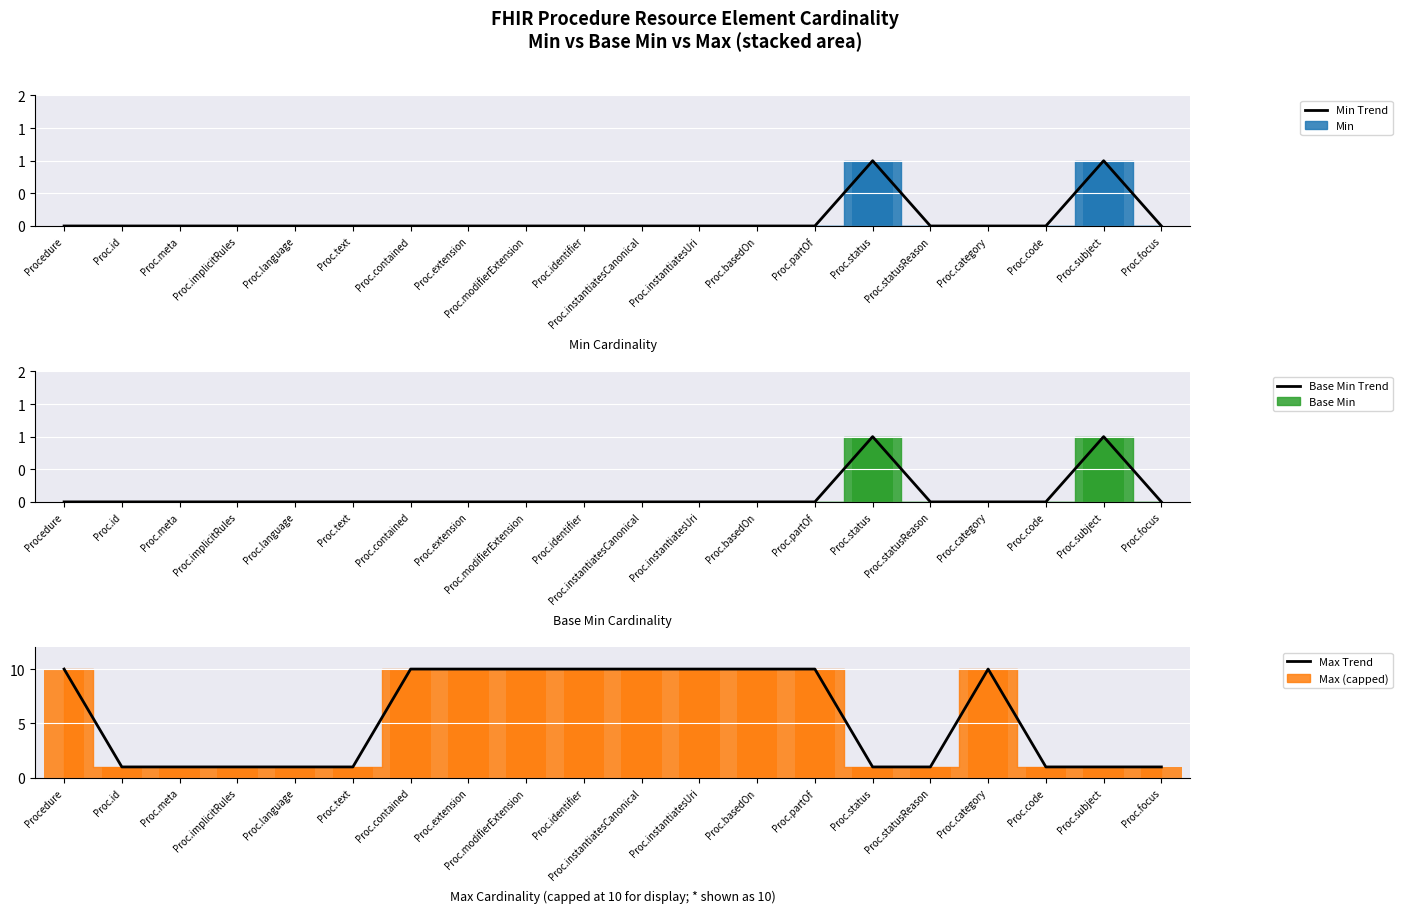

What is the sum of all Base Min Trend values?

2